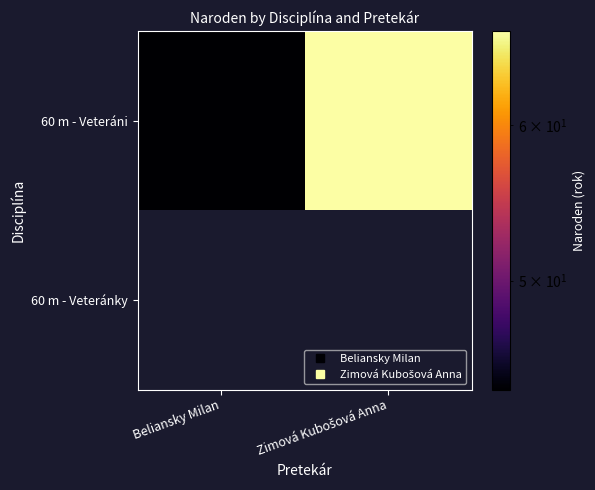

True or false: 60 m - Veteráni has a value of 91.5 at Zimová Kubošová Anna.

False